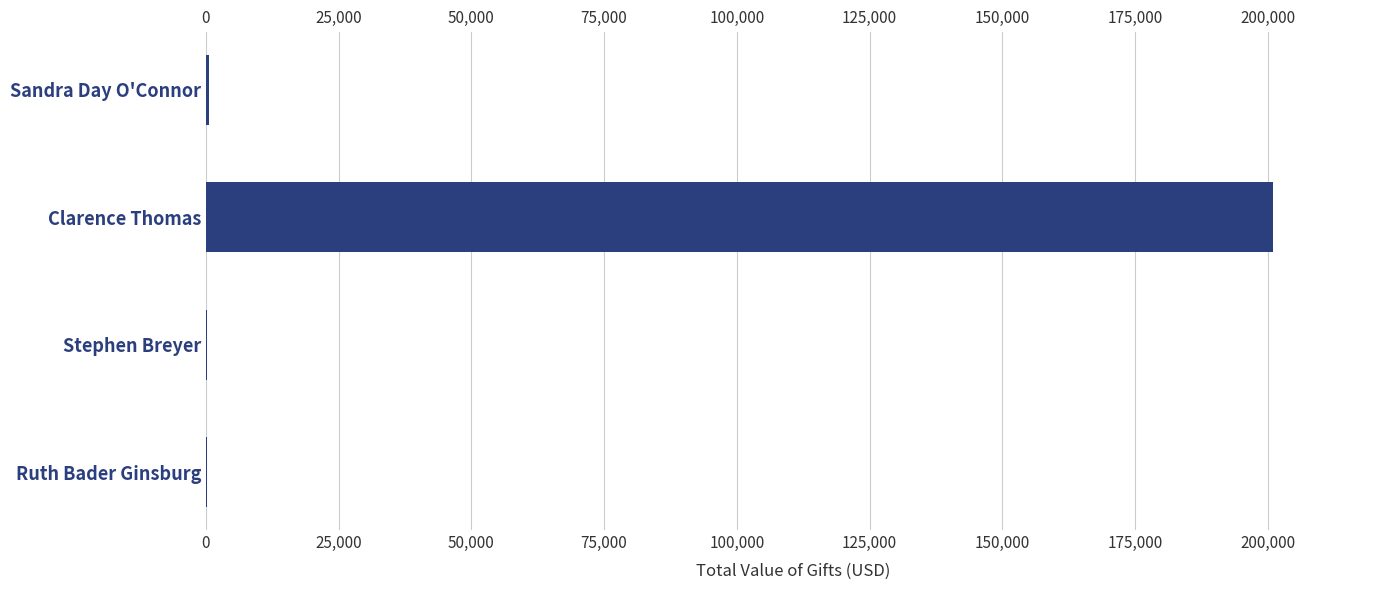

How many categories are shown in the chart?

4